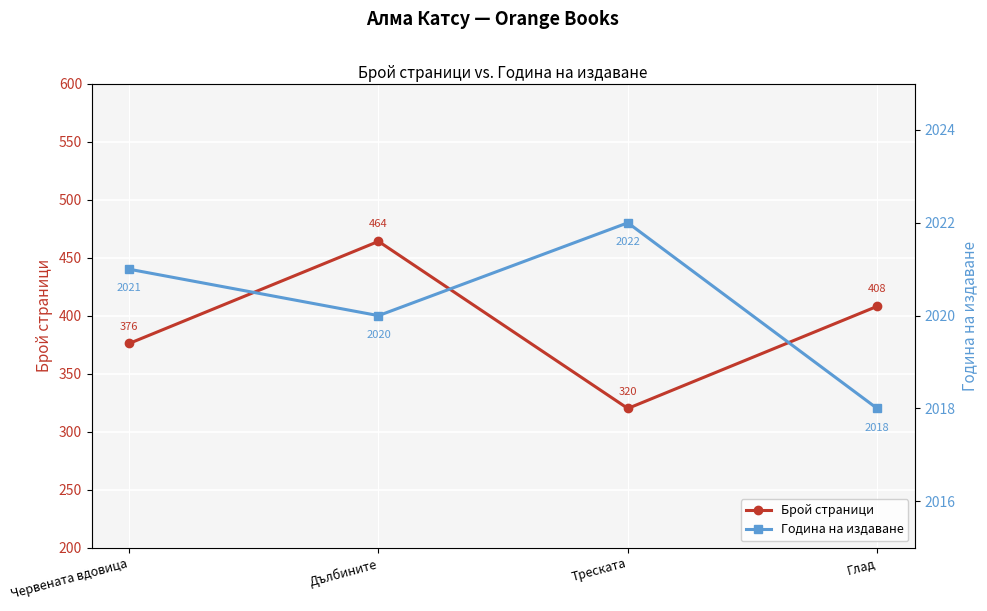

Between Дълбините and Треската, which series saw the biggest shift?

Брой страници